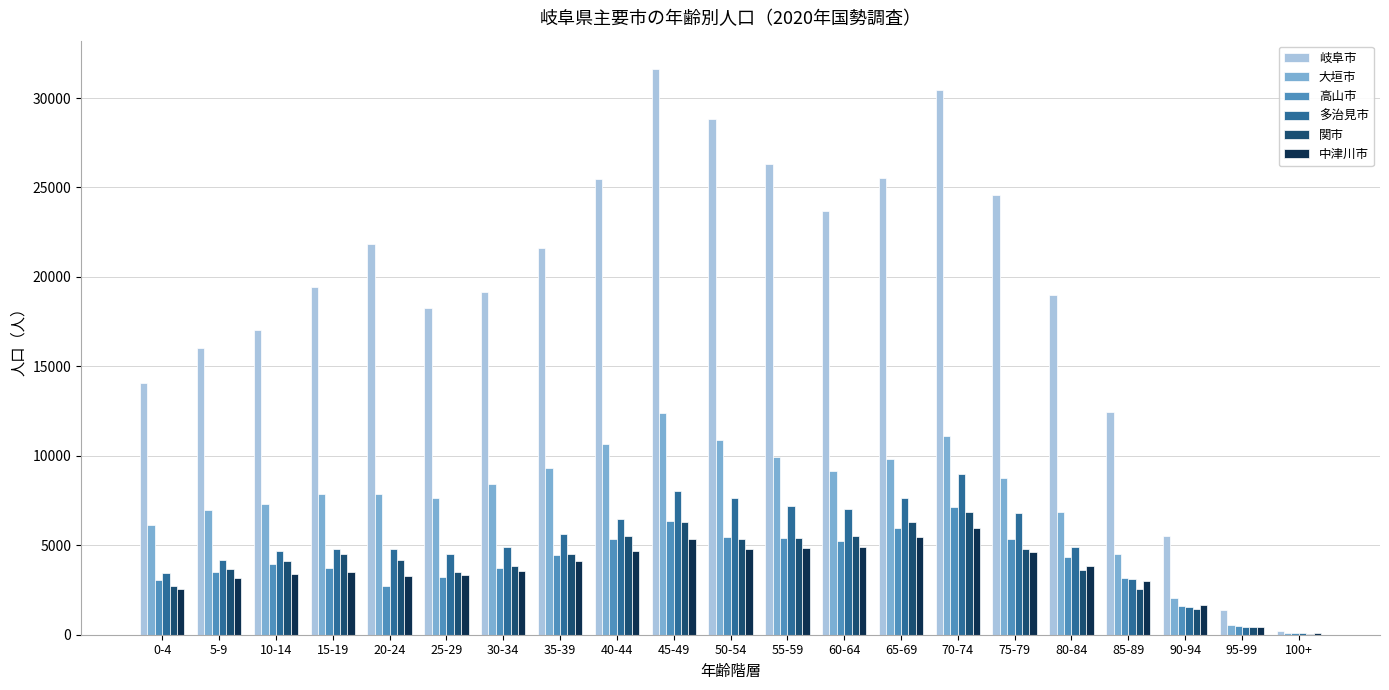

What is the difference between the 岐阜市 values at 65-69 and 100+?

25342